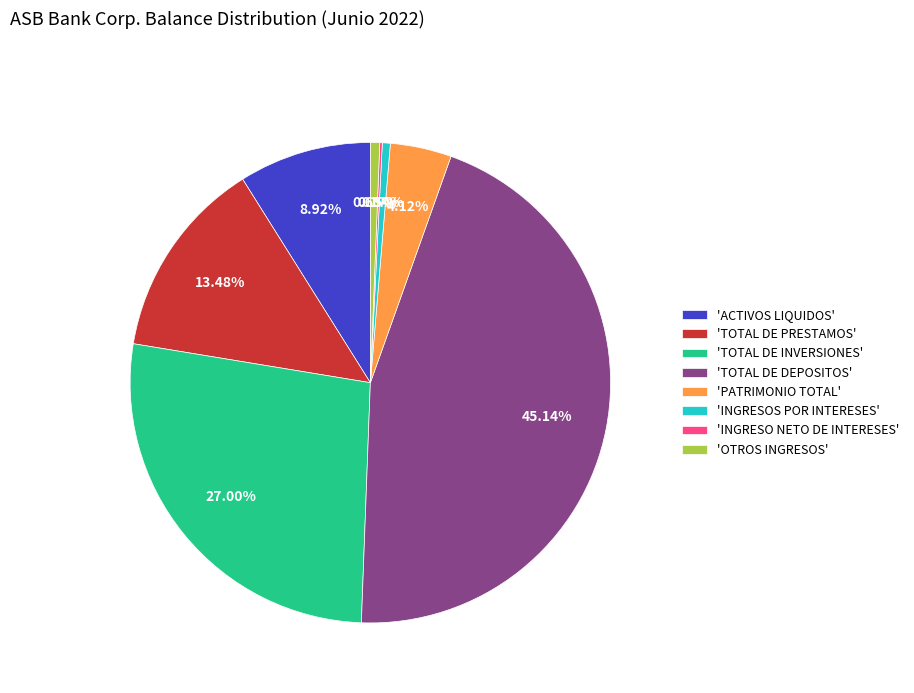

Combined, do 'TOTAL DE INVERSIONES' and 'INGRESOS POR INTERESES' account for over 50%?

No